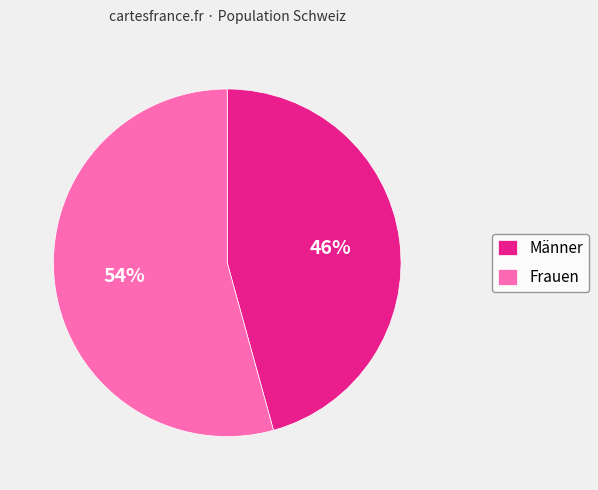

To the nearest percent, what is the combined percentage of Frauen and Männer?

100%